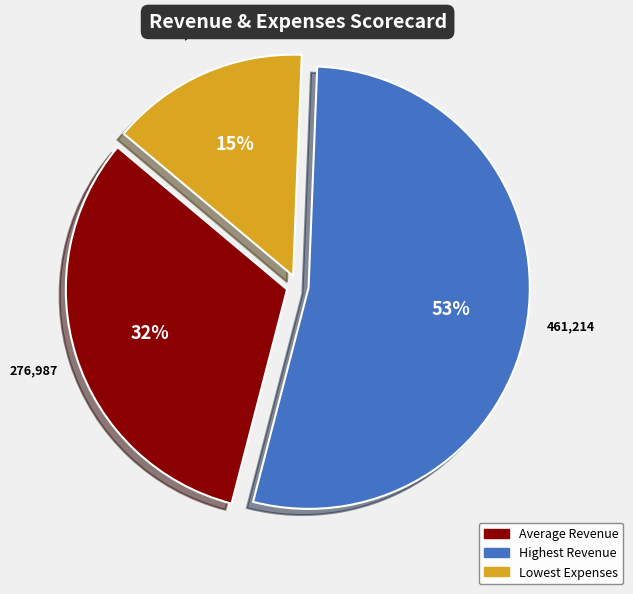

To the nearest percent, what percentage of the pie is Average Revenue?

32%